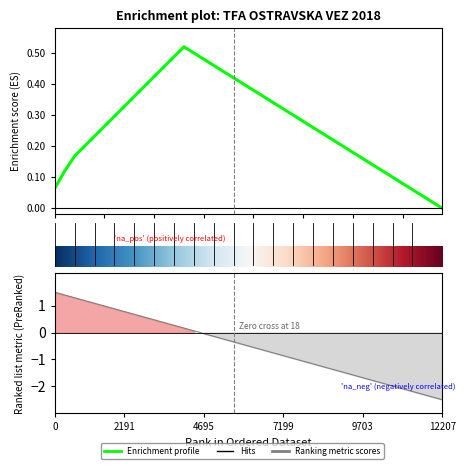

Which has a higher value, 18 or 5?

5